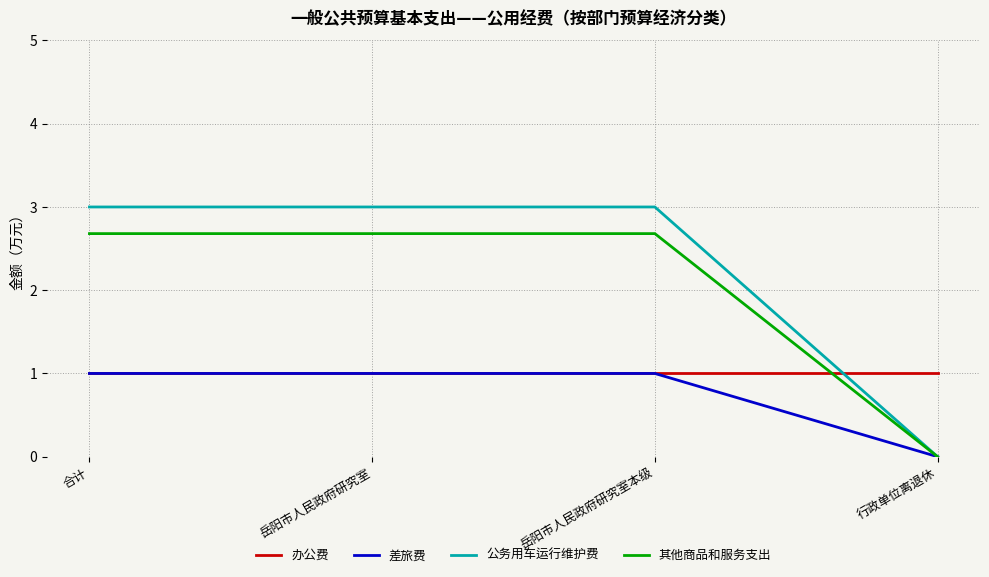

What is the sum of all 办公费 values?

4.0